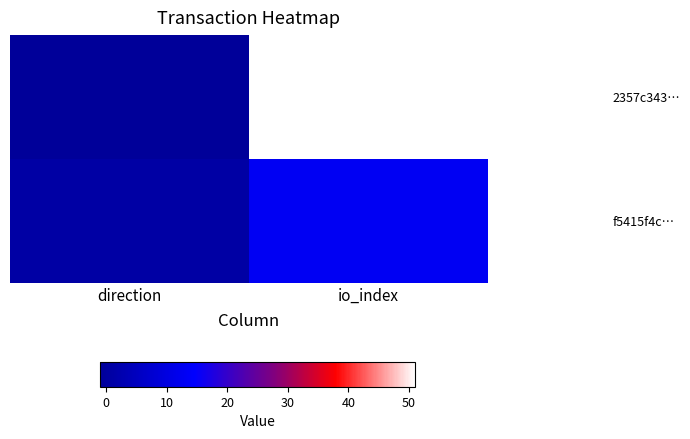

List the series in order of their overall mean, highest first.

2357c343…, f5415f4c…